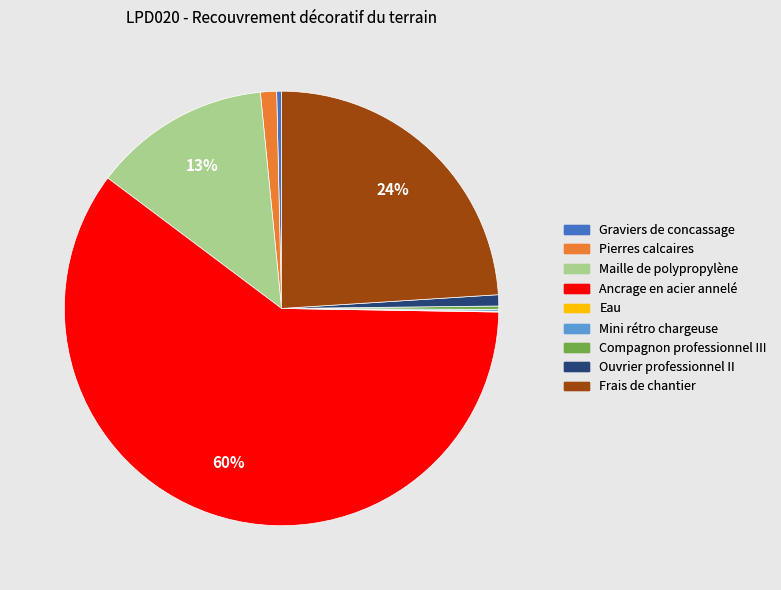

To the nearest percent, what is the average slice percentage?

11%